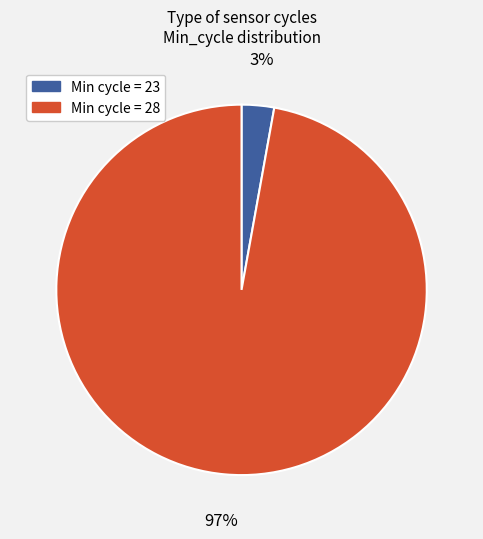

Is there a majority slice in this chart?

Yes